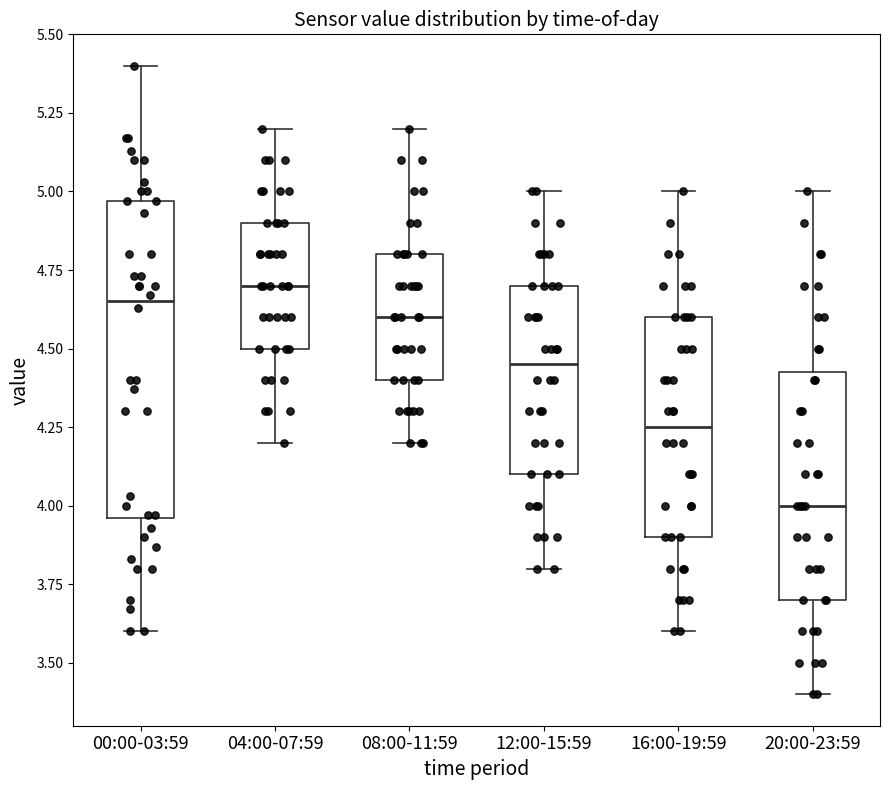

Where is the upper edge of the box for 04:00-07:59 on the y-axis? The values are not printed on the chart, so give them approximately, as read against the axis.

4.90